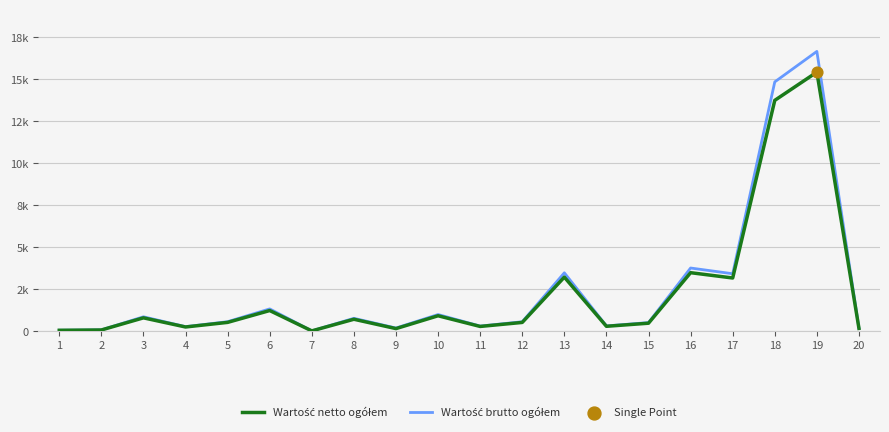

At how many categories does at least one series exceed 8642?

2